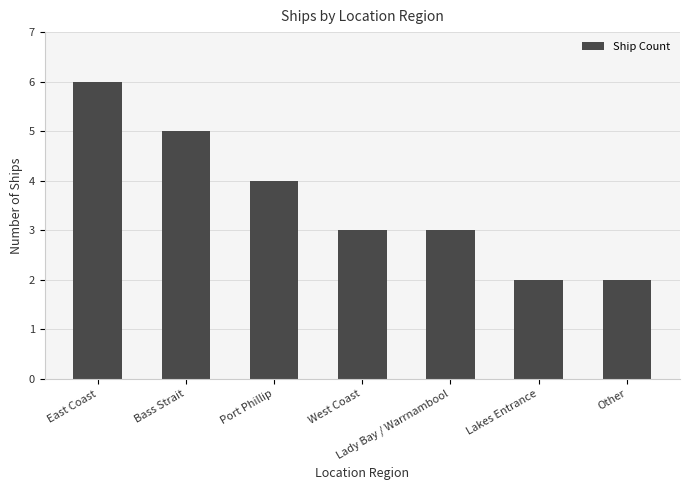

What is the average value?

4